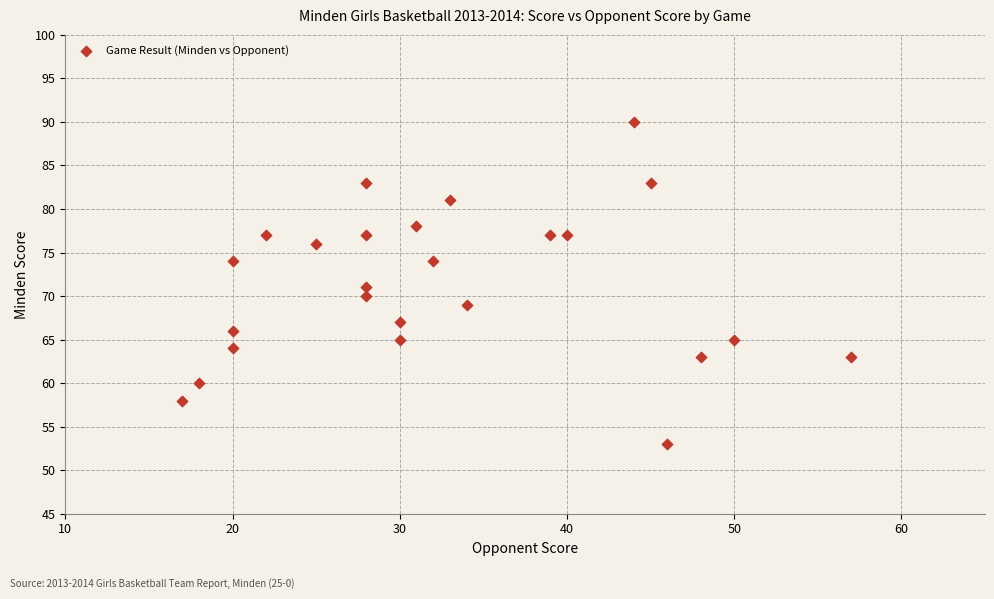

What is the range of Y values (max minus min)?

37